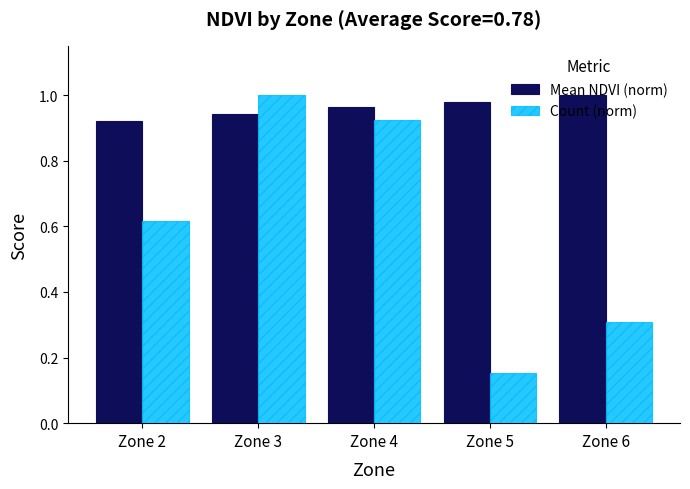

What is the sum of all Mean NDVI (norm) values?

4.8